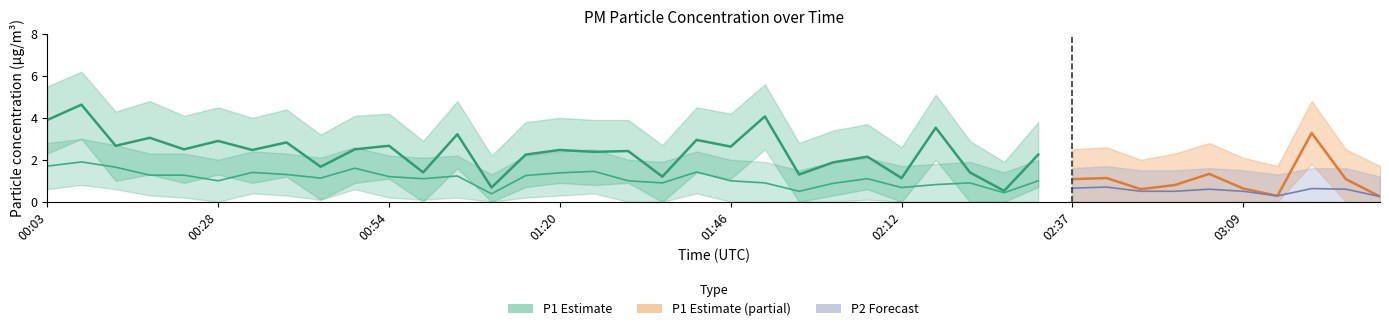

What position from the right is 02:48?

9